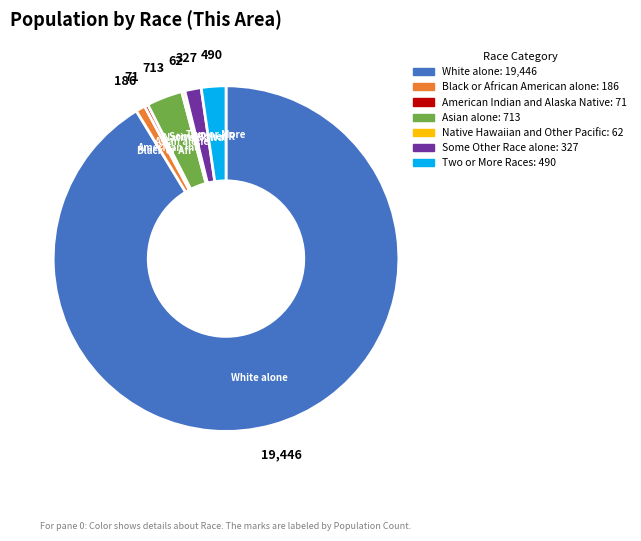

Count the number of slices in the pie.

7